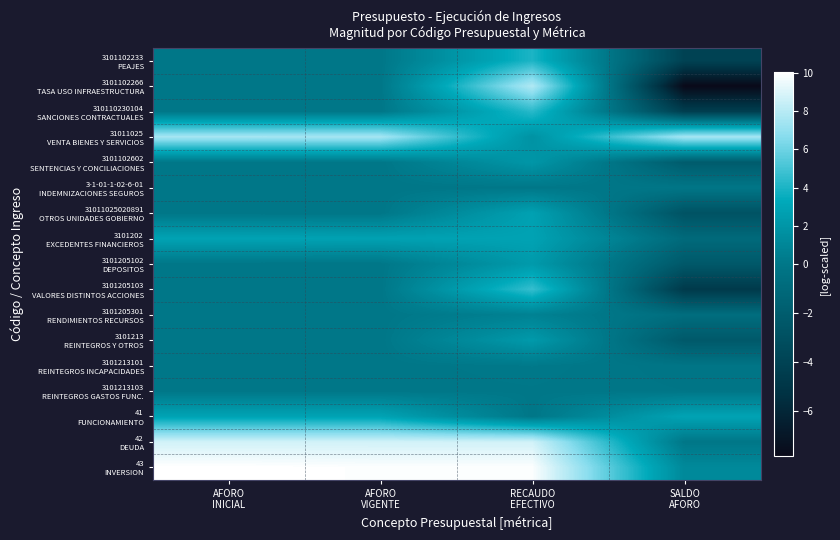

At how many categories does at least one series exceed 7?

4